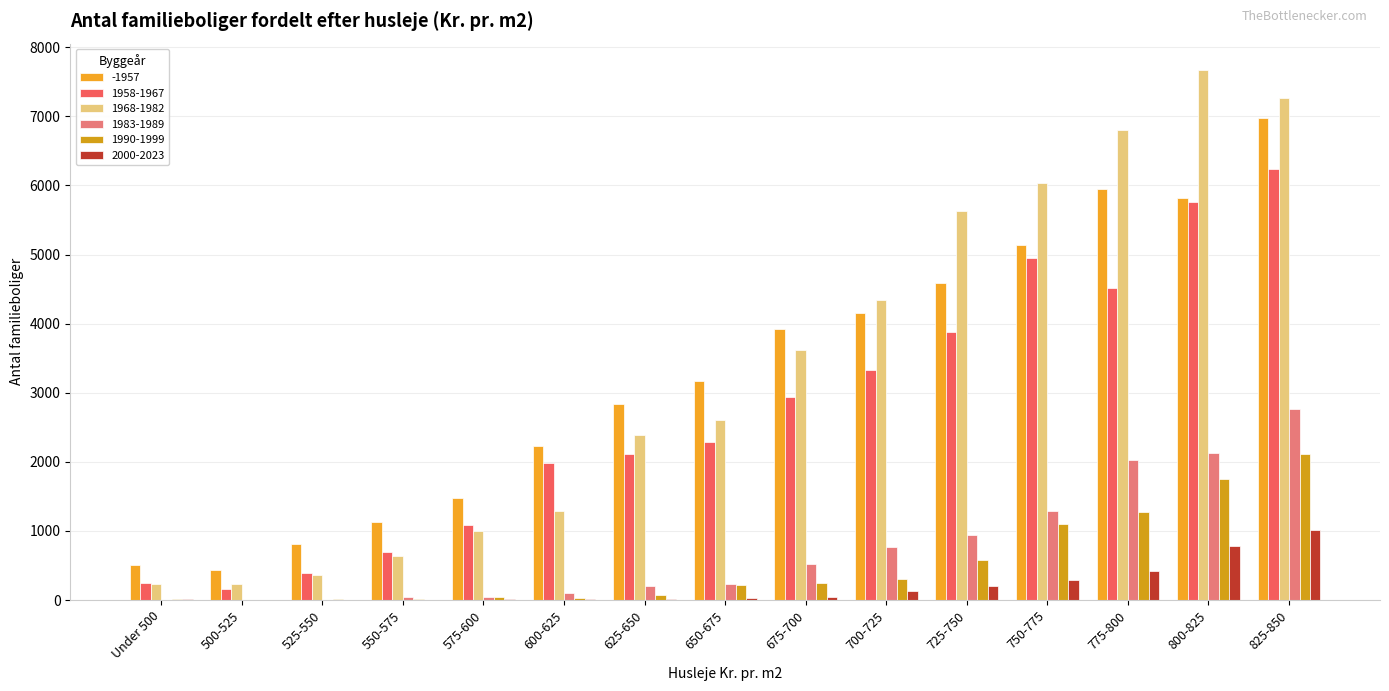

What are all the series names shown in the legend?

-1957, 1958-1967, 1968-1982, 1983-1989, 1990-1999, 2000-2023